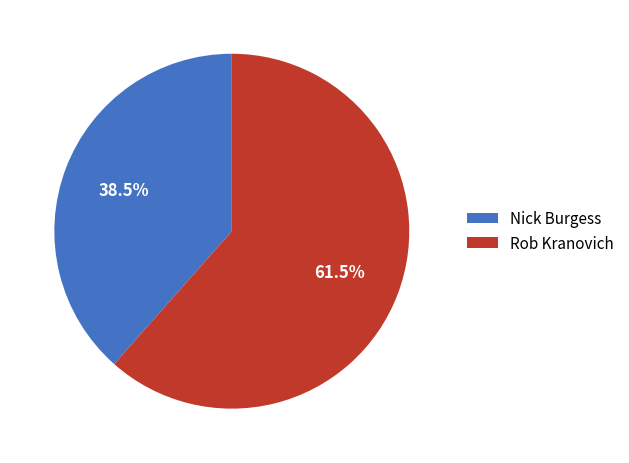

How many segments does this pie chart have?

2